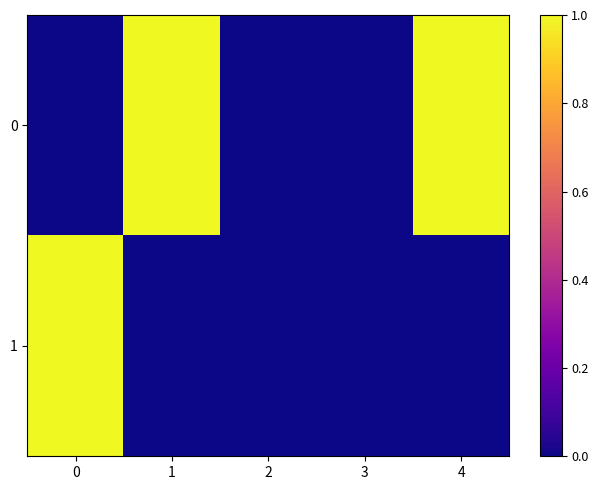

List the series in order of their peak value, lowest first.

0, 1